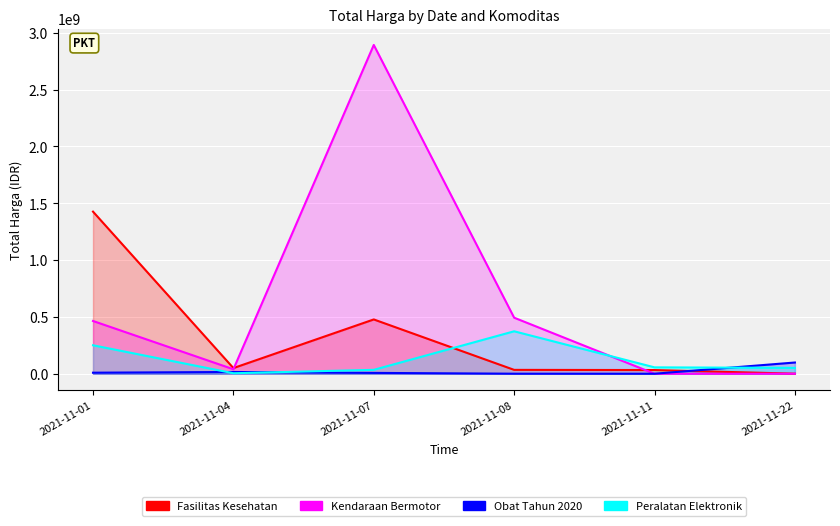

At which category does Obat Tahun 2020 reach its first local valley?

2021-11-11